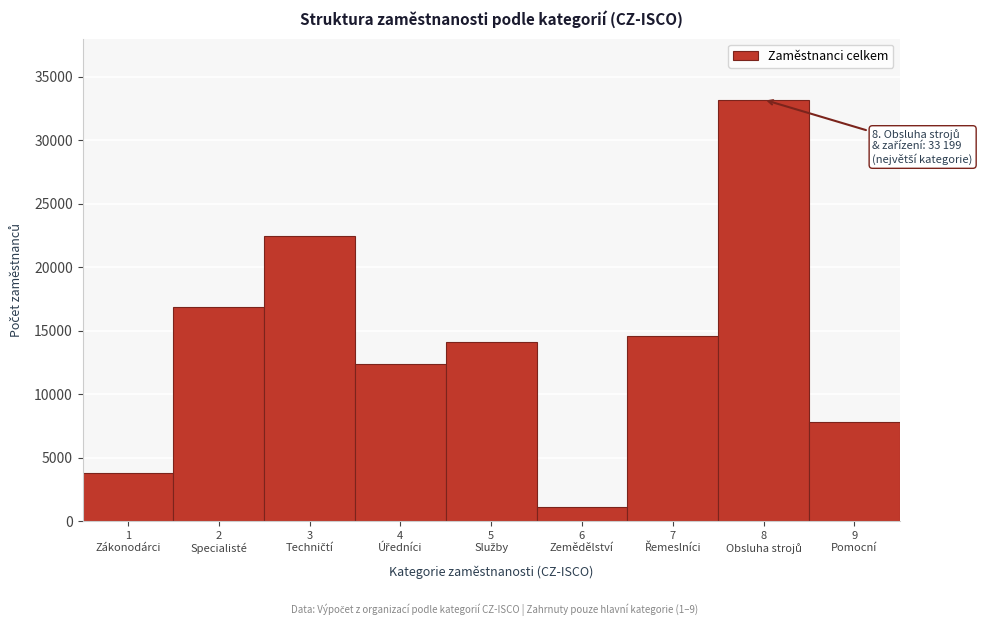

Reading left to right, what are all the values shown in this chart?

3774	16845	22435	12407	14138	1149	14596	33199	7855